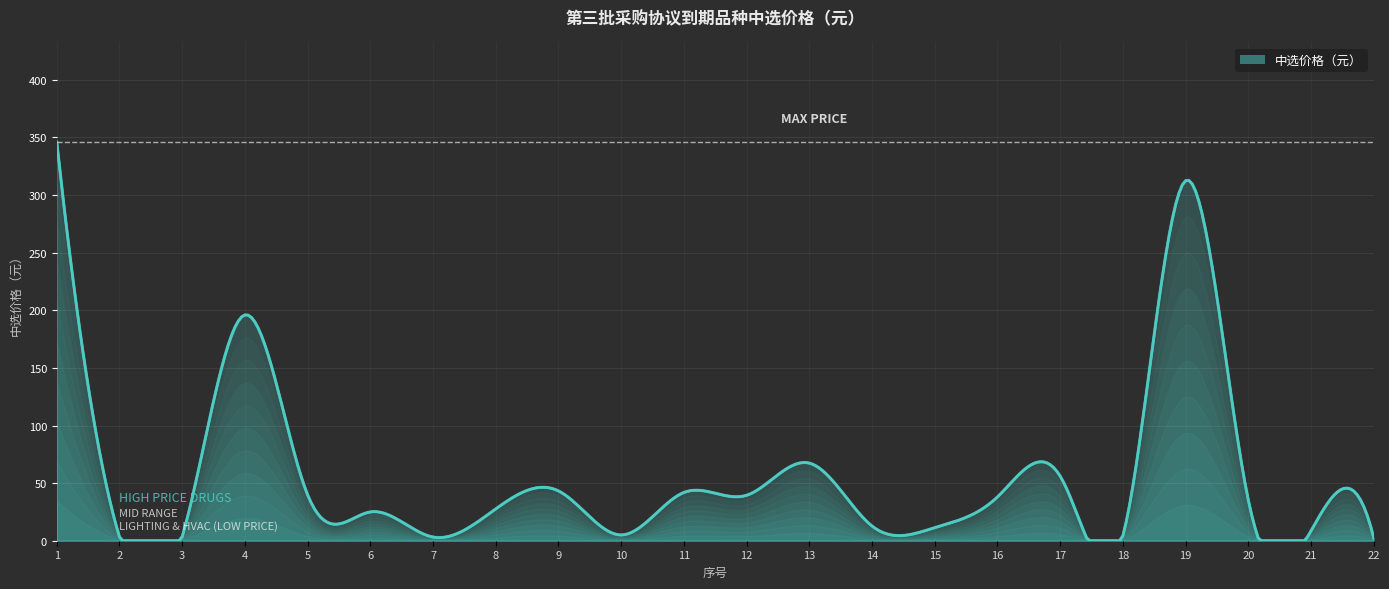

What is the greatest value displayed?

346.0